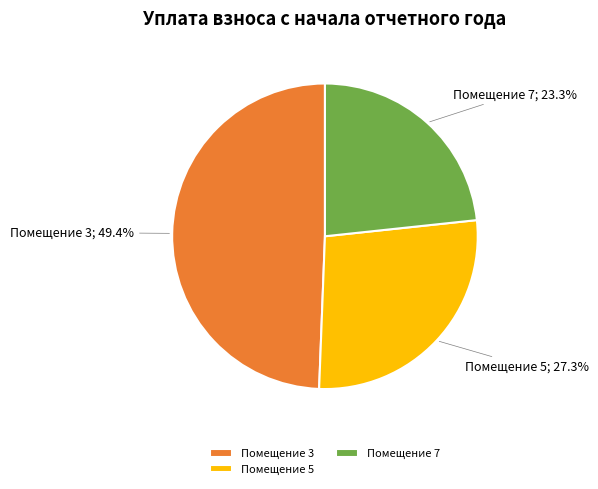

What is the largest slice in the pie chart?

Помещение 3